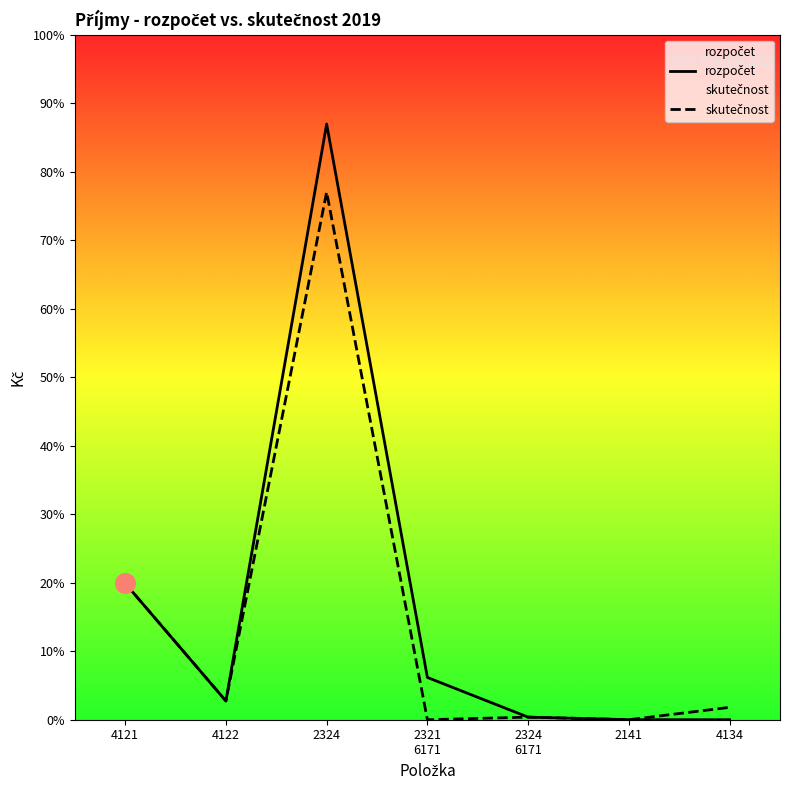

Is the value of skutečnost at 2324 greater than the value of rozpočet at 2324
6171?

Yes